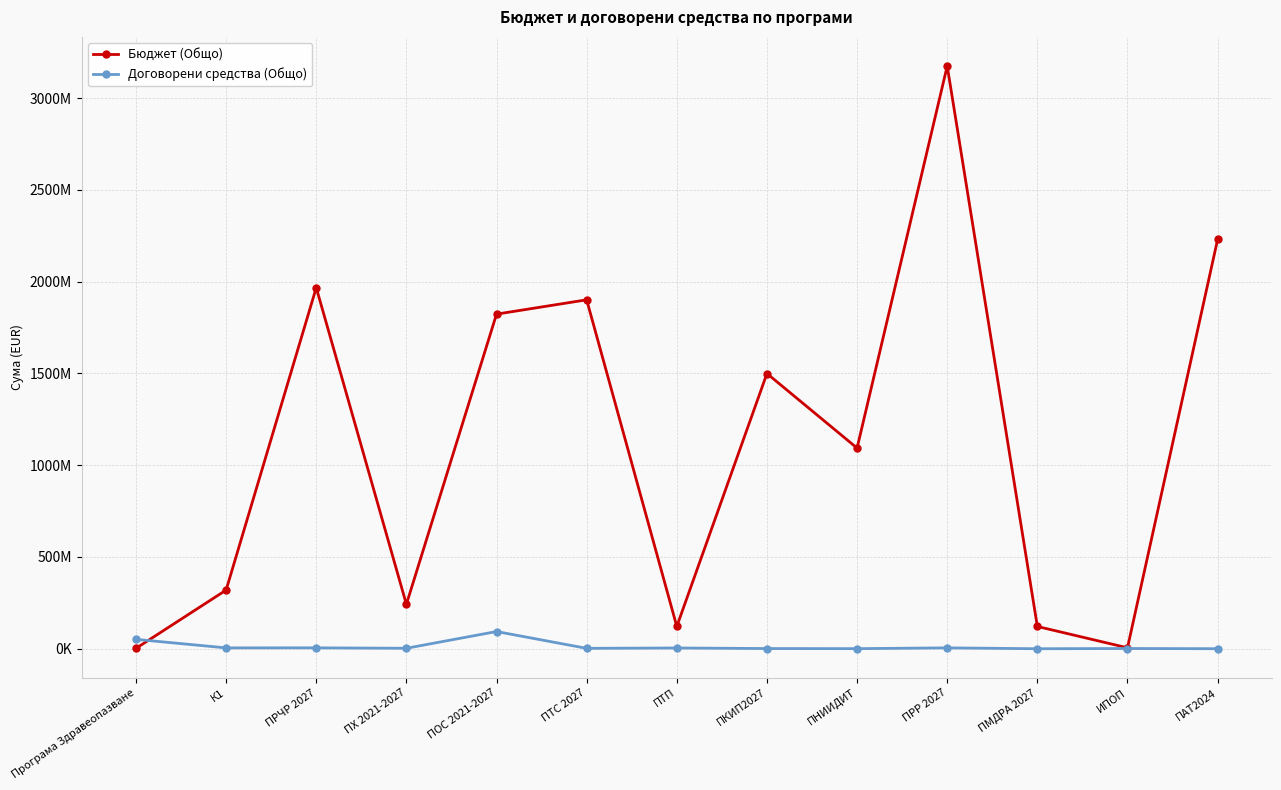

How many intersections are there between Бюджет (Общо) and Договорени средства (Общо)?

1